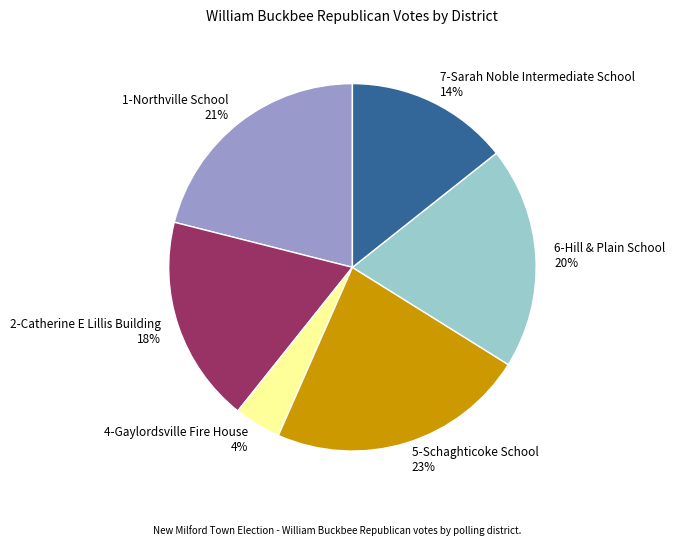

True or false: 4-Gaylordsville Fire House accounts for 4% of the total.

True